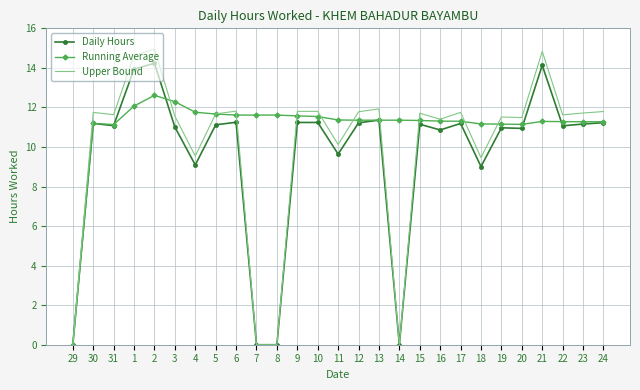

What is the difference between the highest and lowest values at 5?

0.6